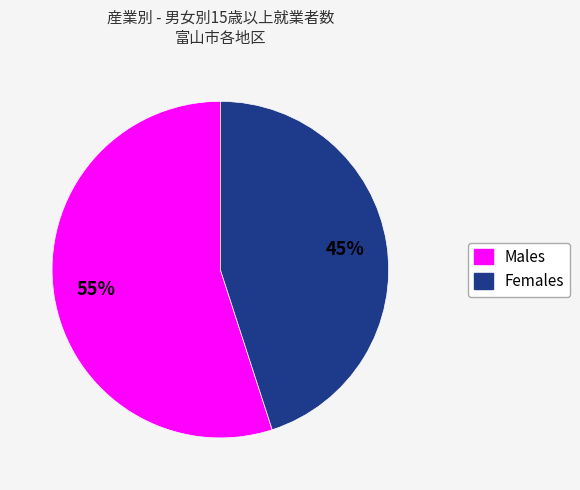

To the nearest percent, what is the average slice percentage?

50%